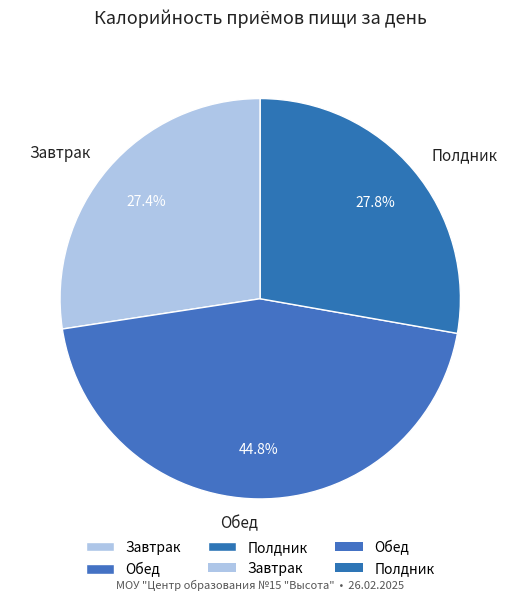

What portion of the pie excludes Полдник?

72.2%